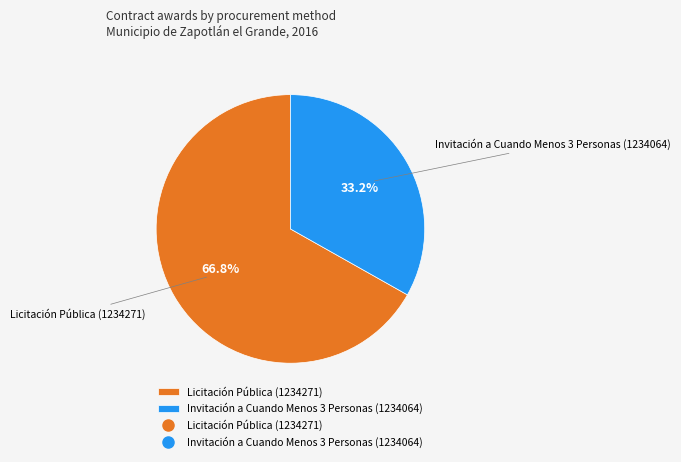

What is the ratio of the value at Invitación a Cuando Menos 3 Personas (1234064) to the value at Licitación Pública (1234271)?

0.5